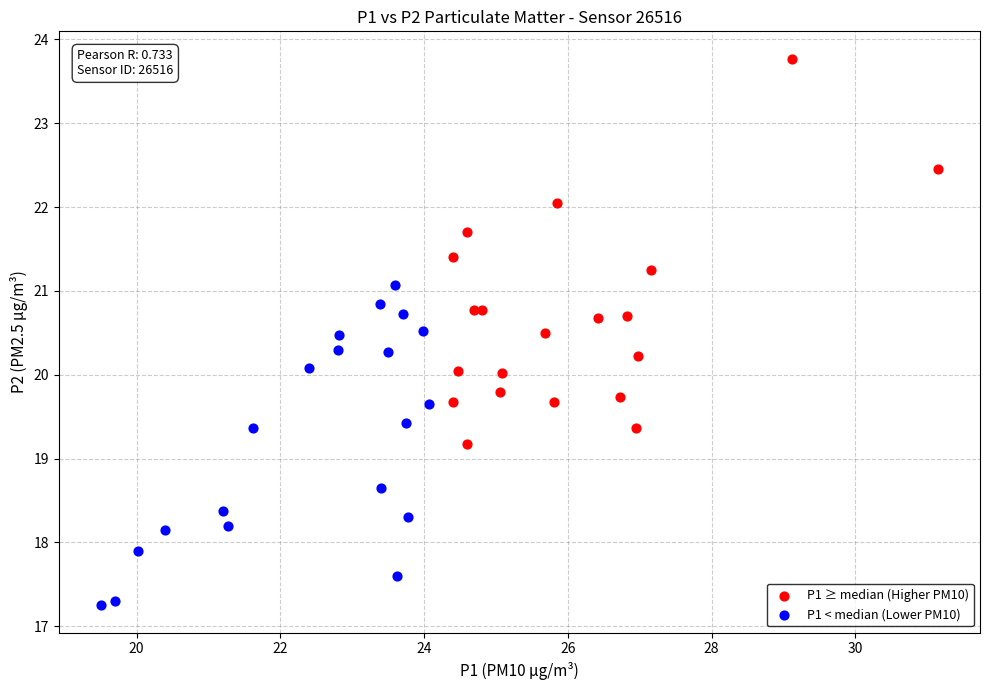

What are all the series names shown in the legend?

P1 ≥ median (Higher PM10), P1 < median (Lower PM10)